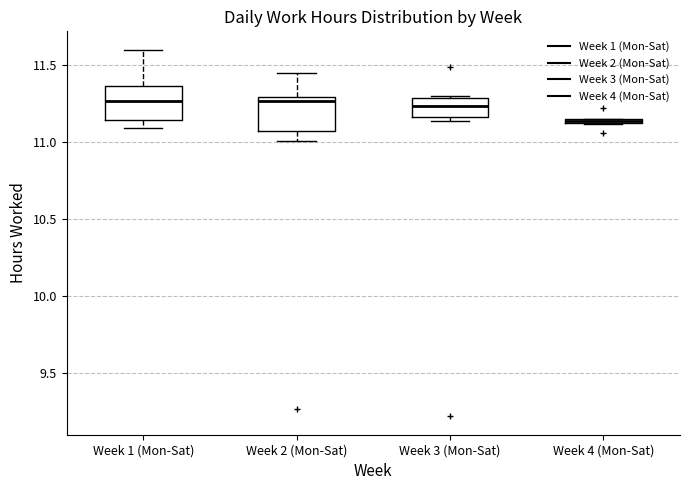

Which box has the lowest median line?

Week 4 (Mon-Sat)